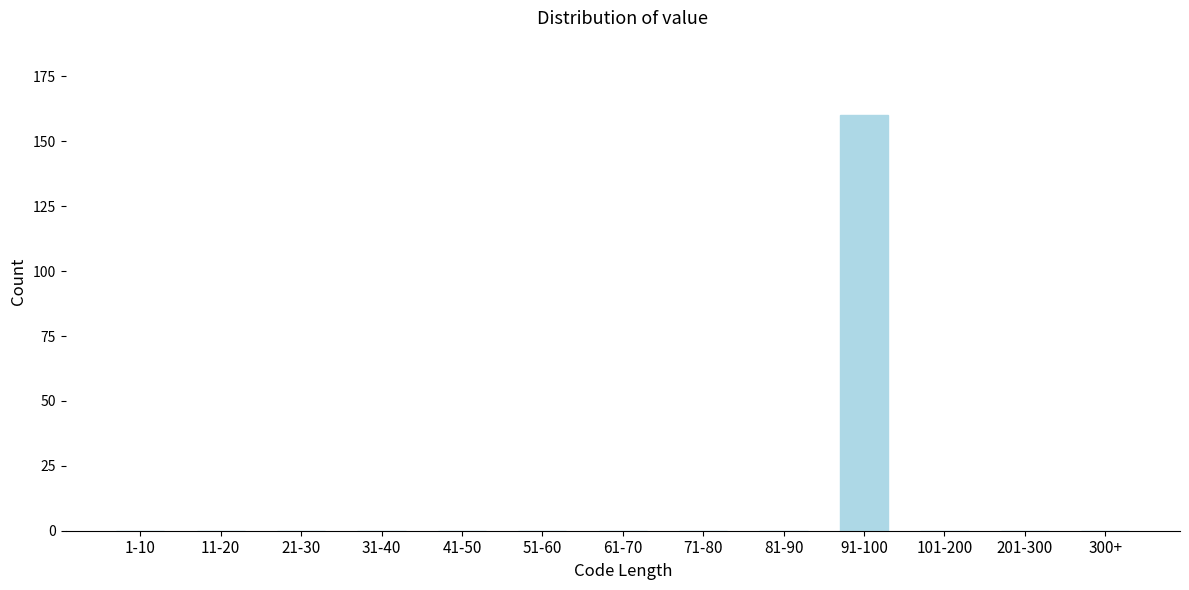

Reading left to right, transcribe all the data shown in this chart.

1-10=0	11-20=0	21-30=0	31-40=0	41-50=0	51-60=0	61-70=0	71-80=0	81-90=0	91-100=160	101-200=0	201-300=0	300+=0